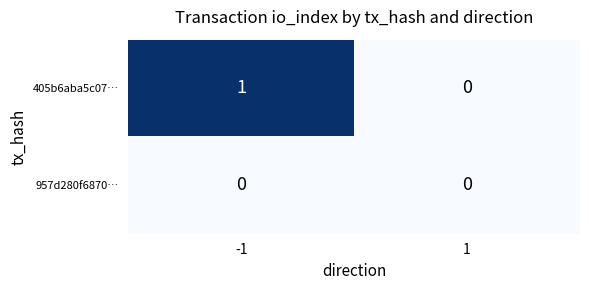

At which category is the sum across all series the highest?

-1